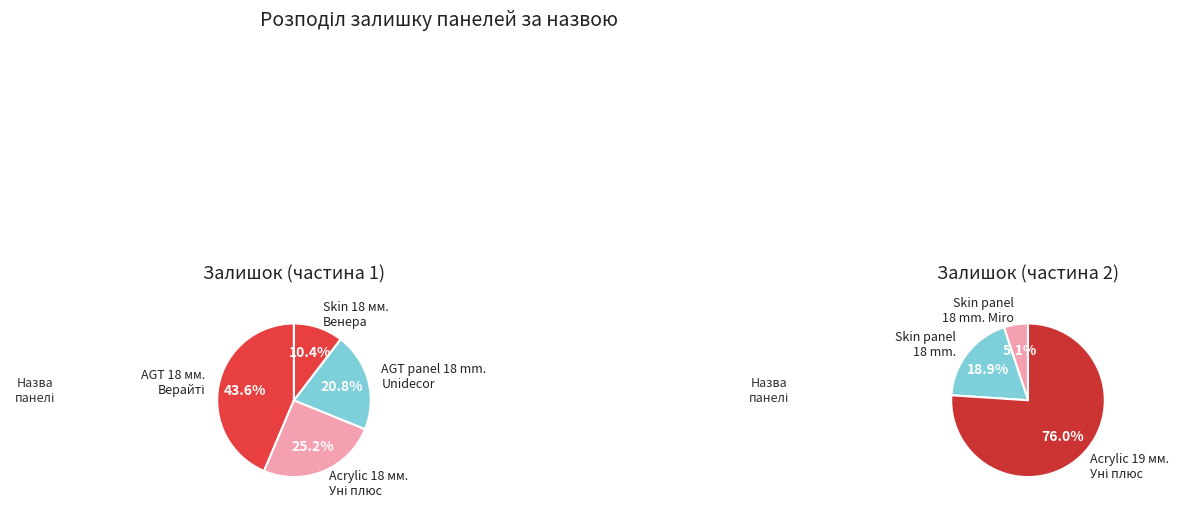

Is Панель Skin 18 мм. Венера the majority of the pie?

No